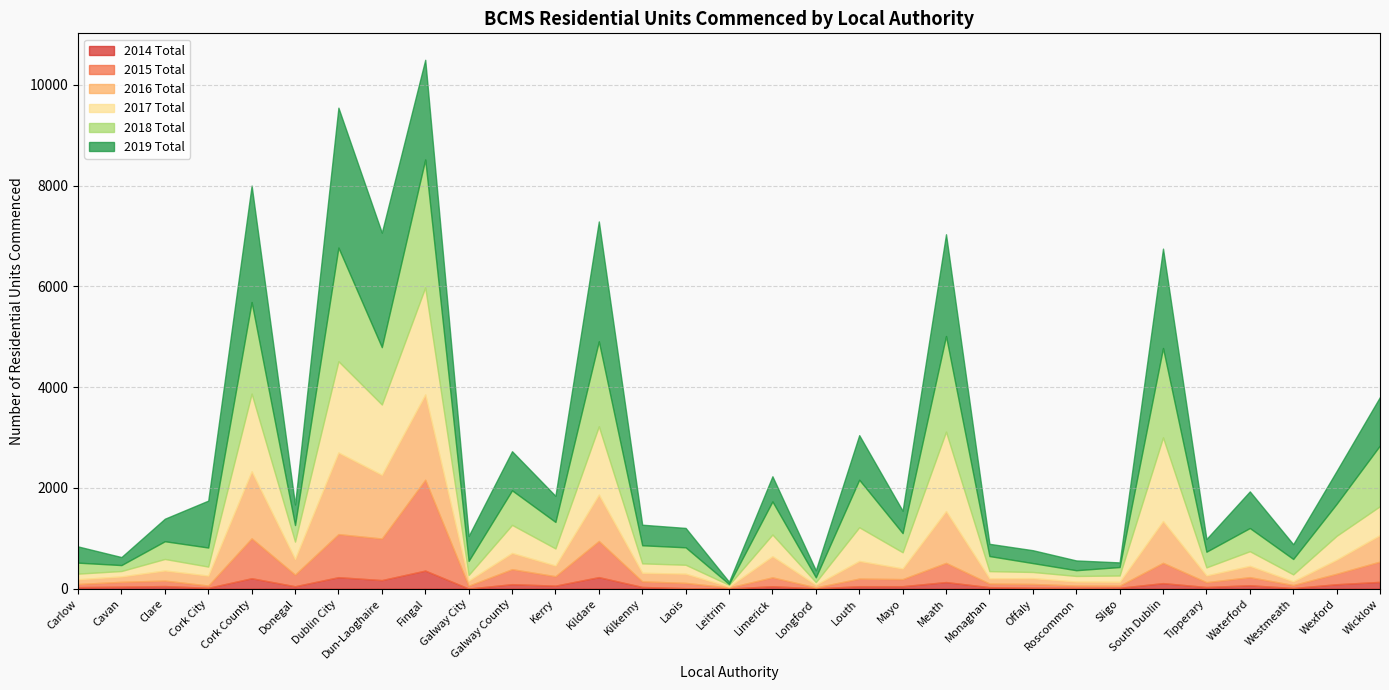

What position from the right is Limerick?

15